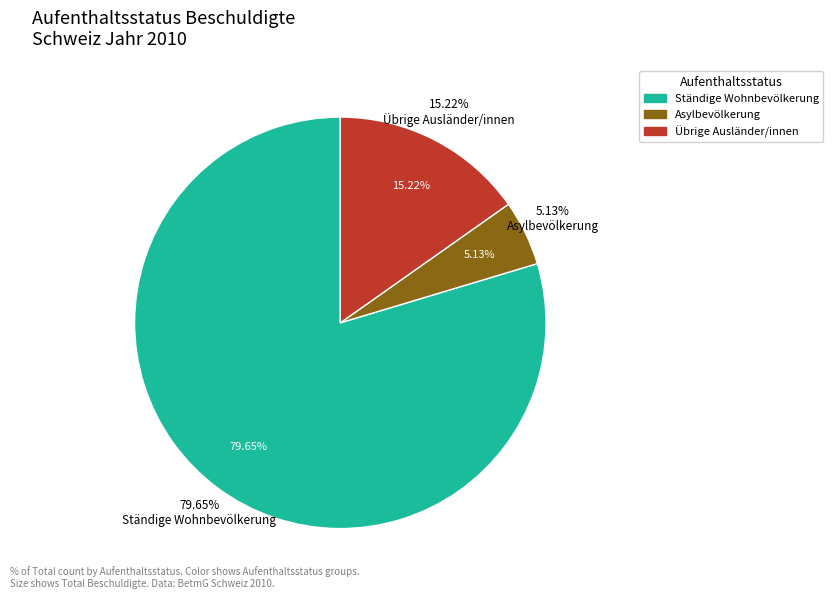

Is there a majority slice in this chart?

Yes